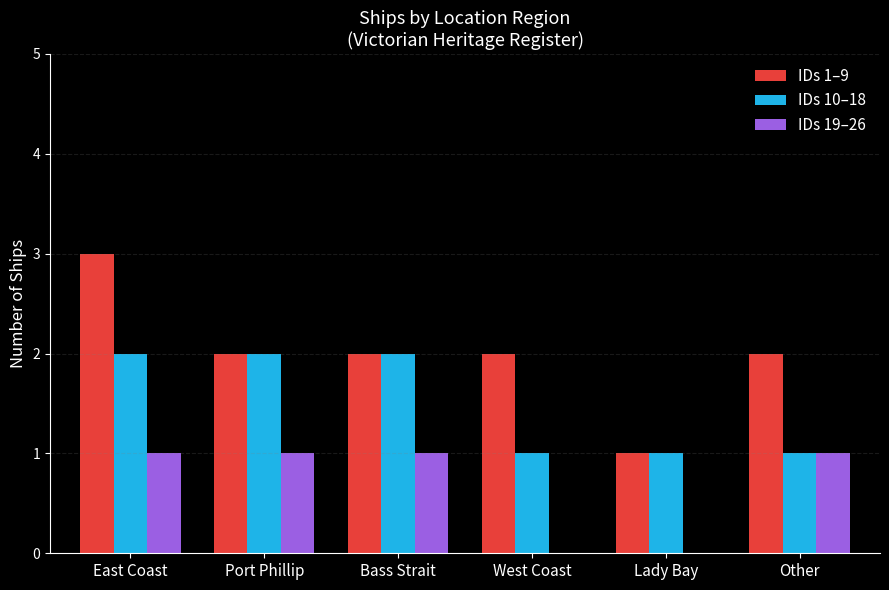

What is the total value across all series at Bass Strait?

5